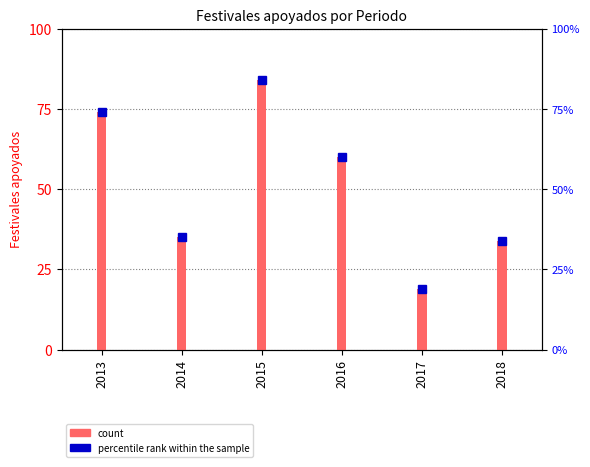

Is it true that the value at 2014 is 53?

False